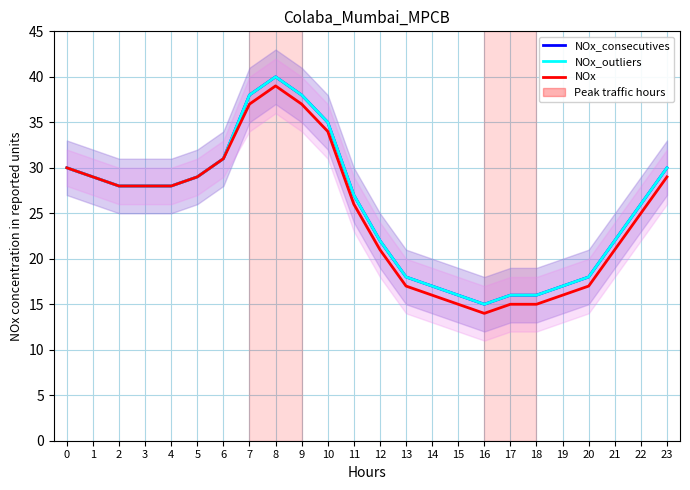

How many data points in NOx_consecutives are less than 28?

12